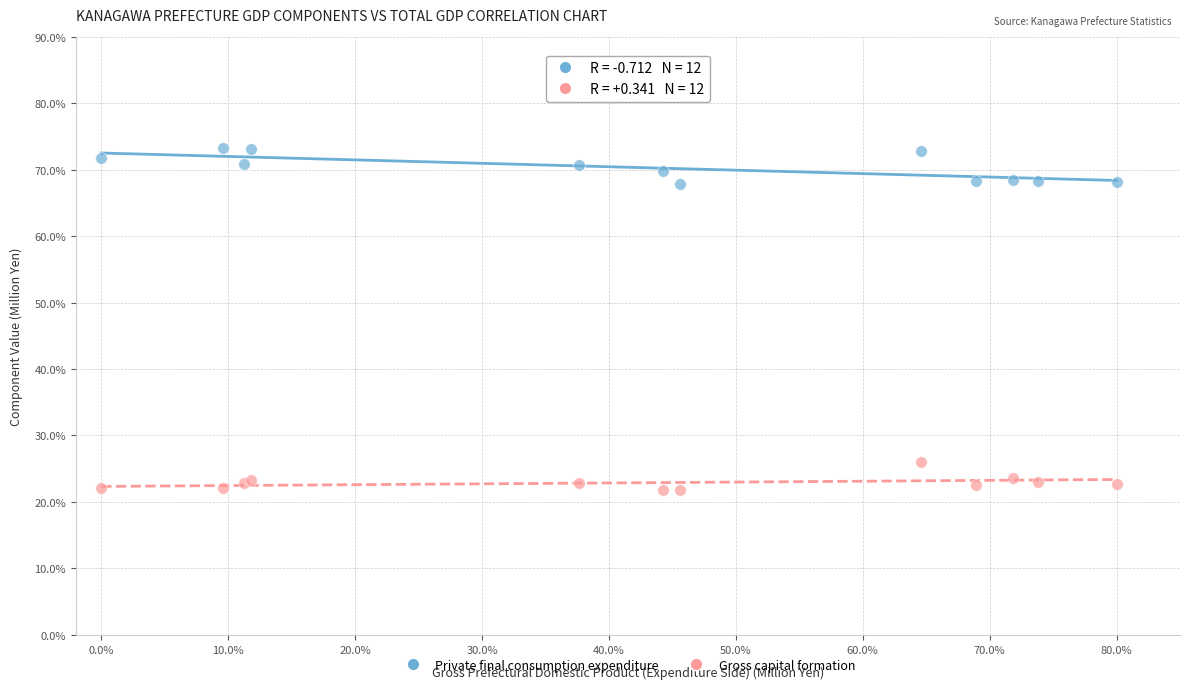

Which series reaches the minimum Y coordinate?

Gross capital formation